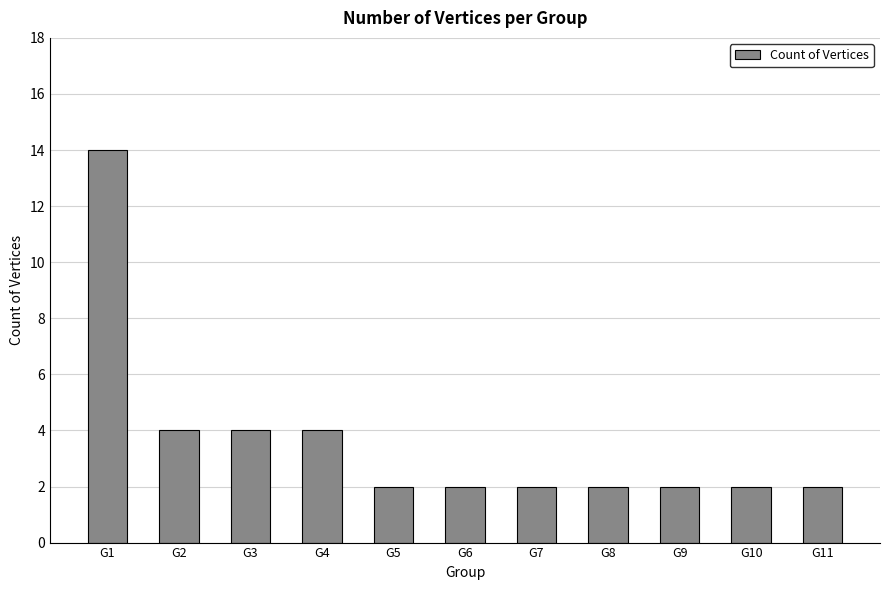

Which category has the highest value across all series?

G1